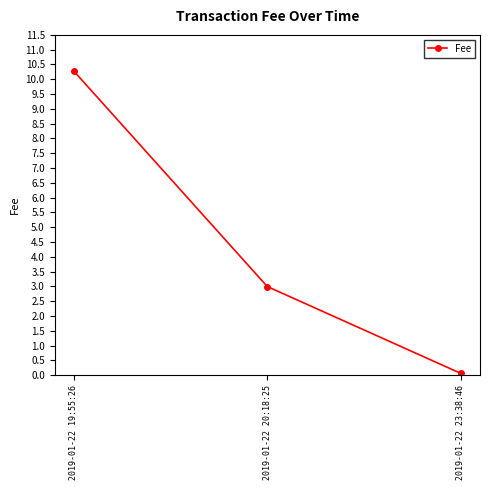

Where is the data nearest to the value 5?

2019-01-22 20:18:25